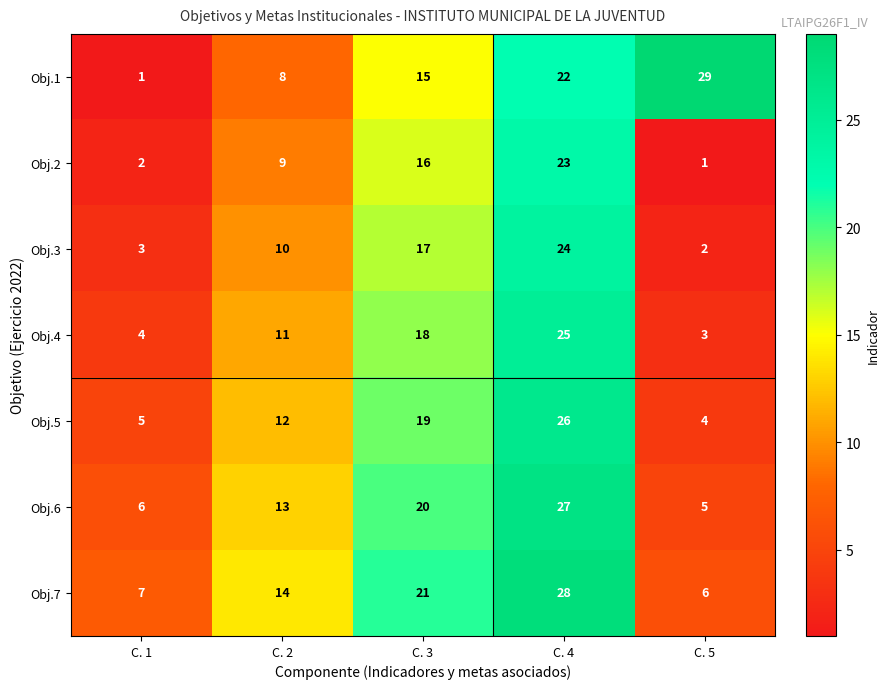

What is the difference between the Obj.2 values at C. 3 and C. 4?

7